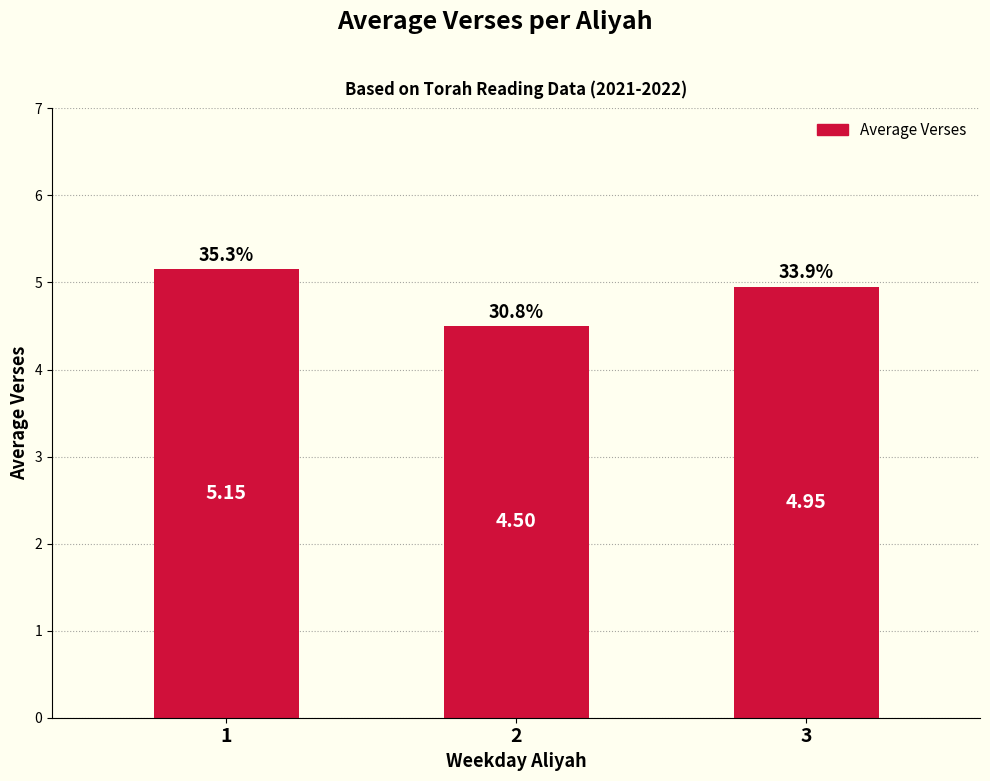

At which label is the value closest to 4?

2